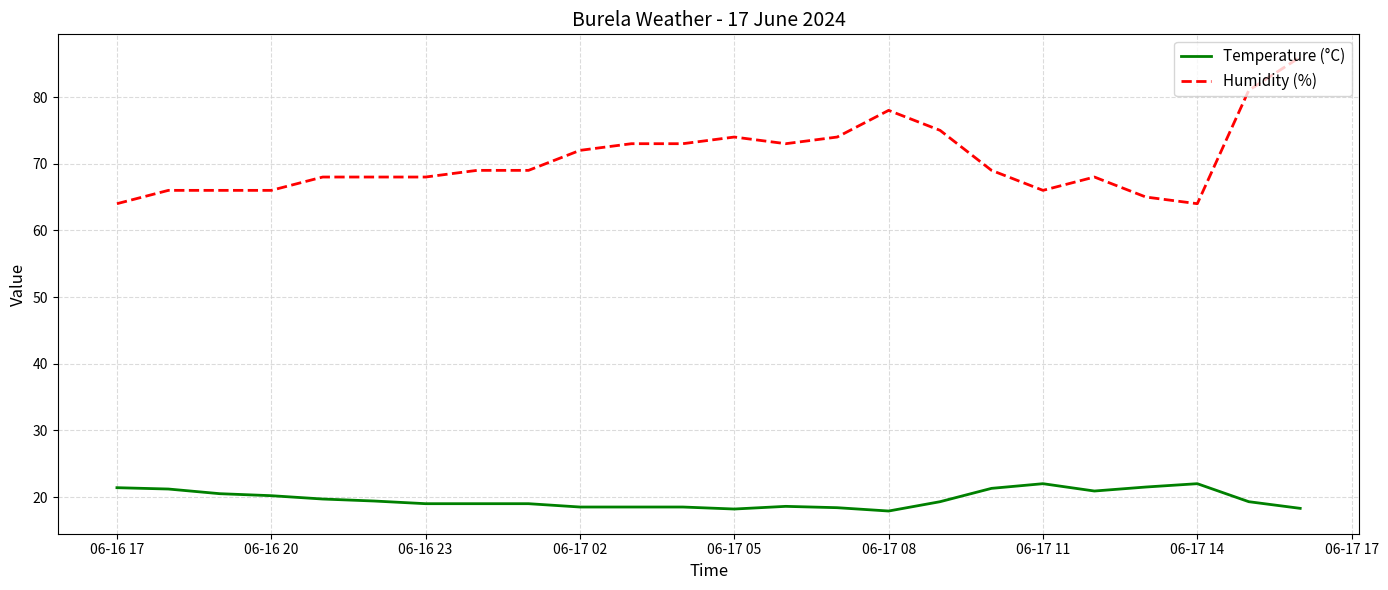

True or false: Humidity (%) and Temperature (°C) cross at least once.

False